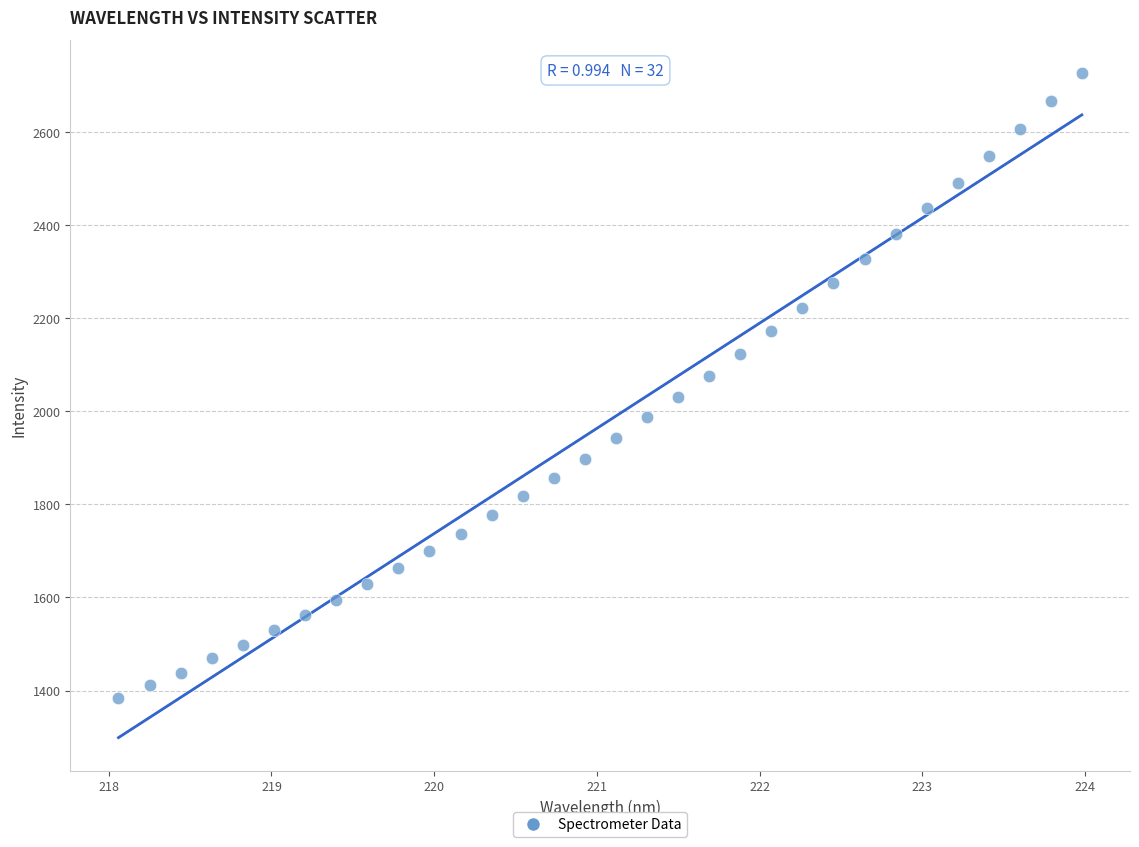

What is the range of Y values (max minus min)?

1341.9